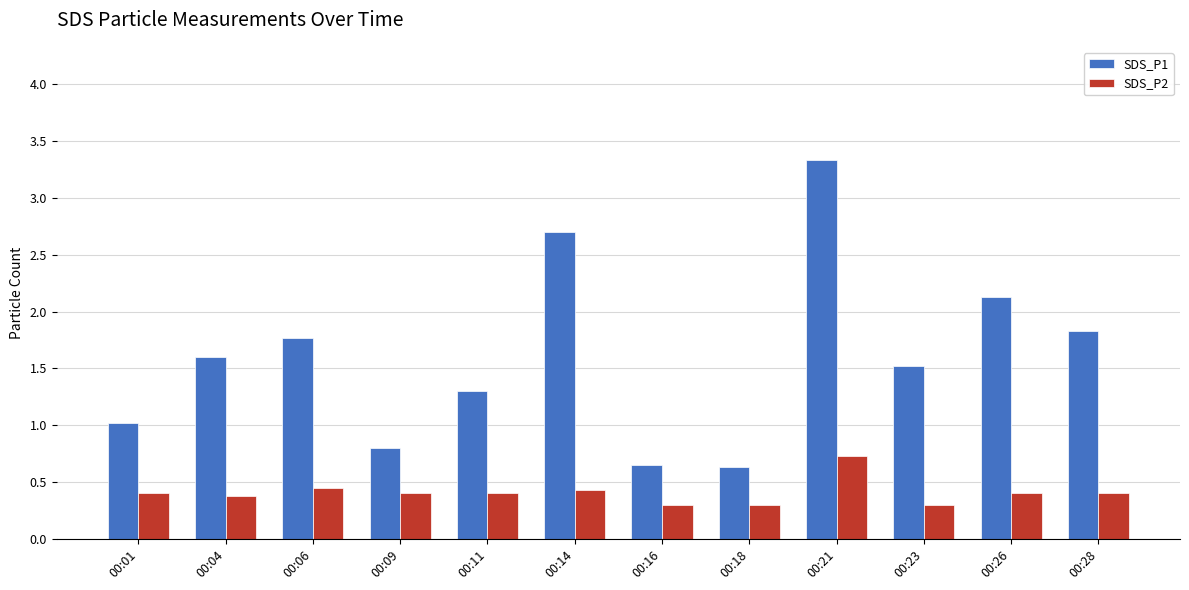

Rank the series at 00:11 from lowest to highest value.

SDS_P2, SDS_P1